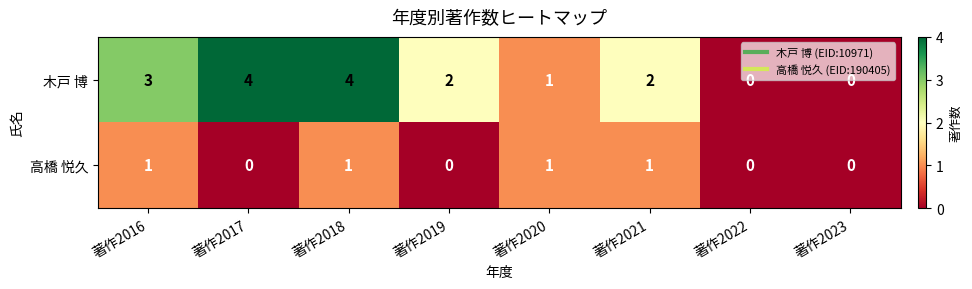

At which label does 木戸 博 first exceed 2?

著作2016